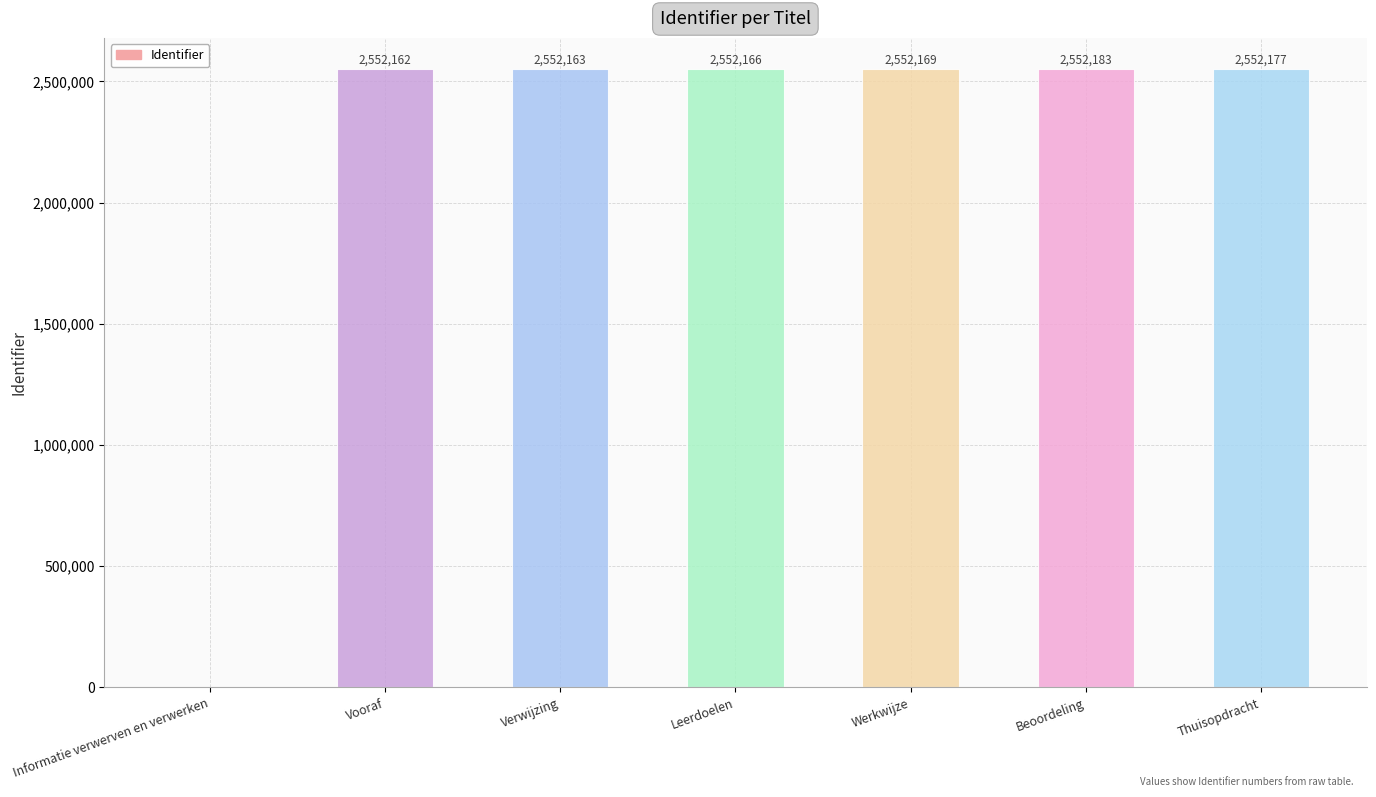

What is the average value?

2187574